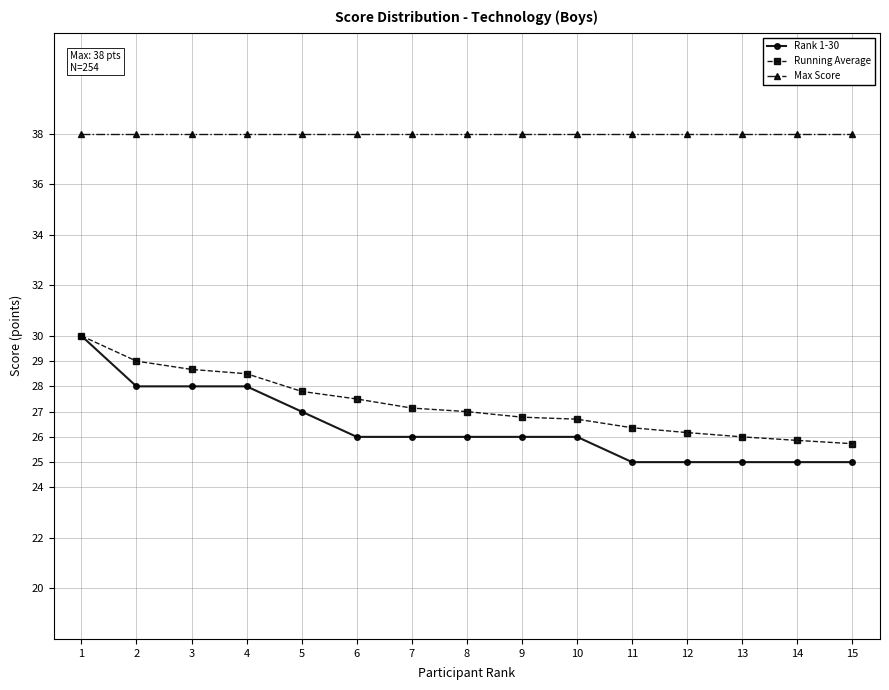

What is the sum of all Rank 1-30 values?

396.0